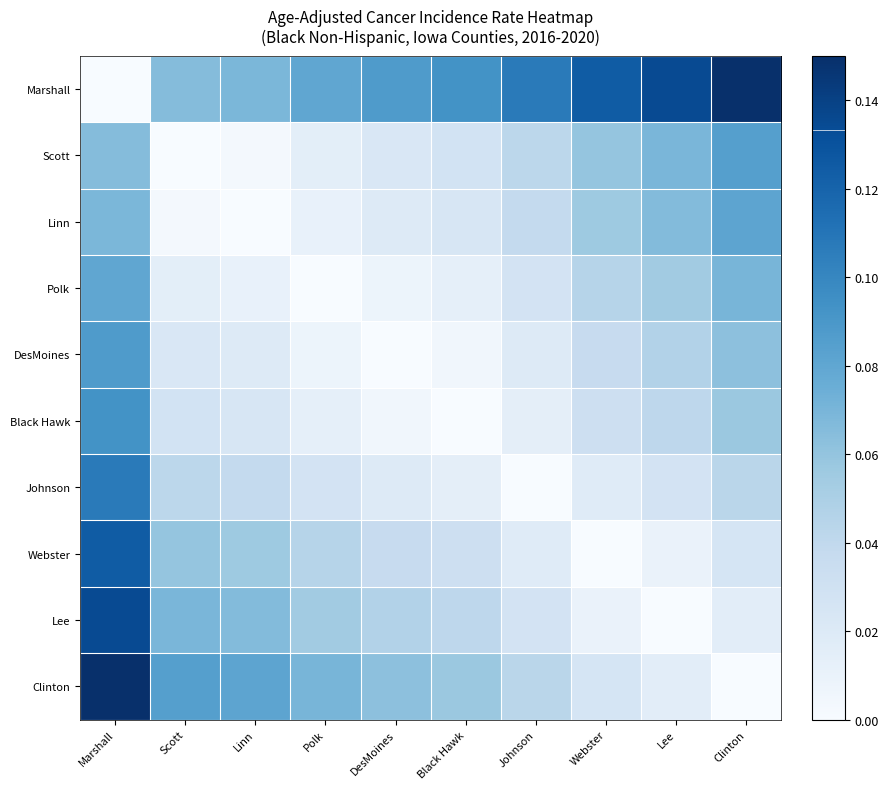

Which series has the widest spread of values?

Marshall